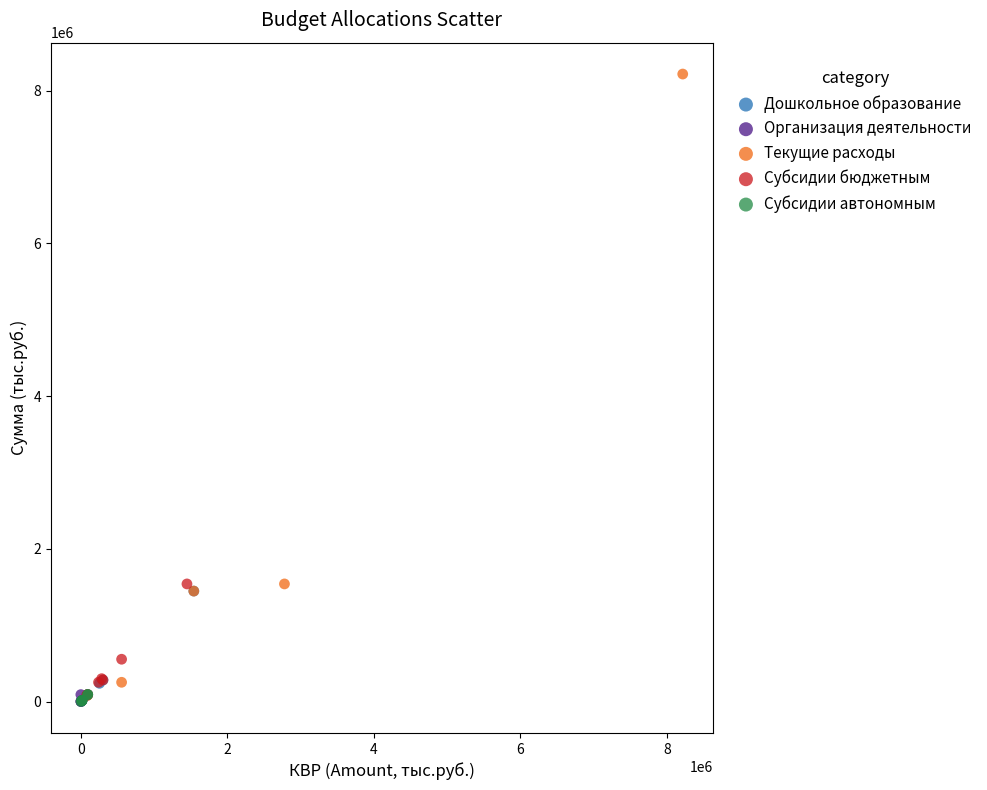

Which series reaches the maximum Y coordinate?

Текущие расходы